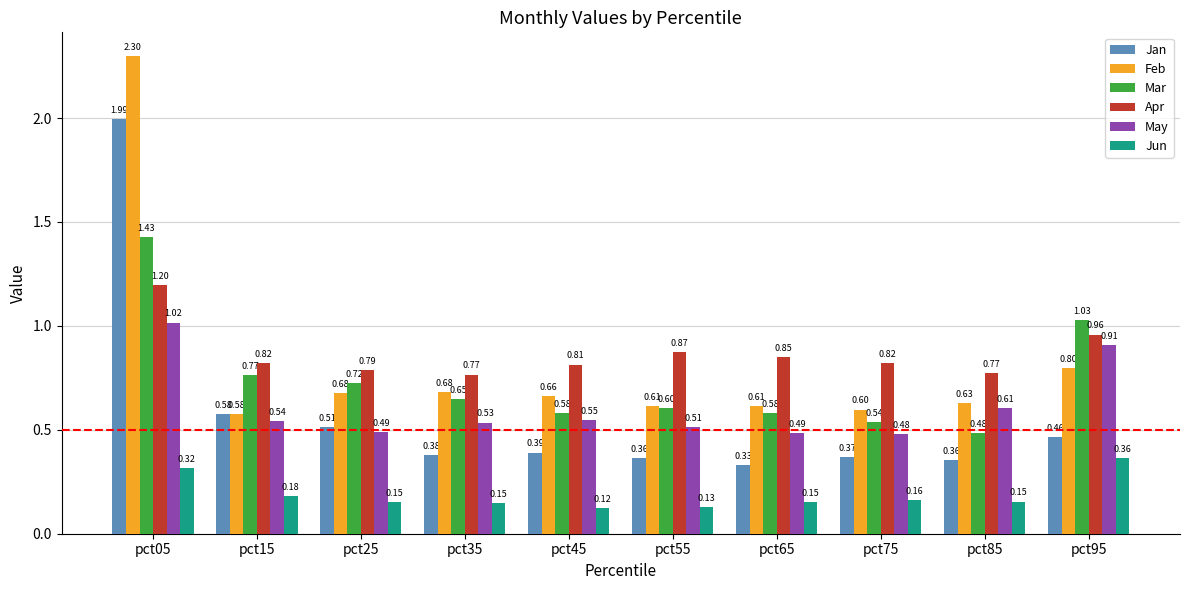

The value of Feb at pct25 is 1.0. True or false?

False